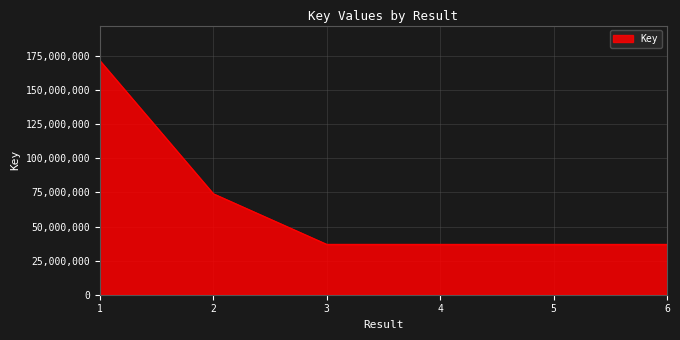

What is the average value?

65585969